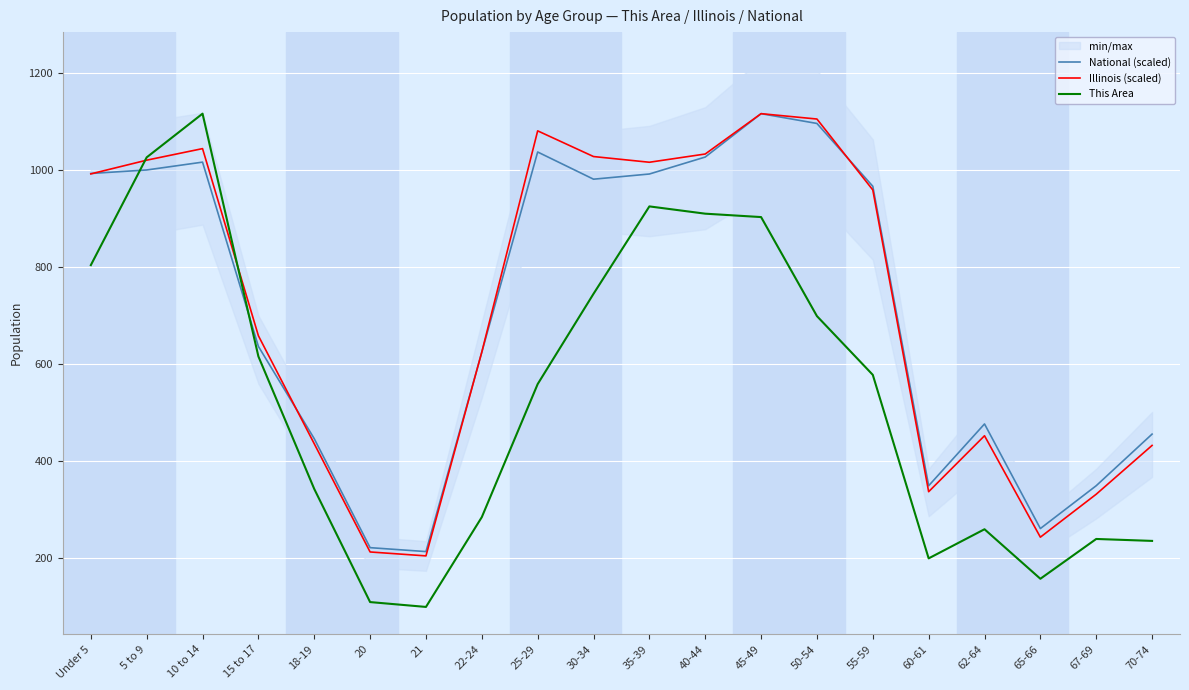

What is the approximate value of Illinois (scaled) at 55-59?

958.9